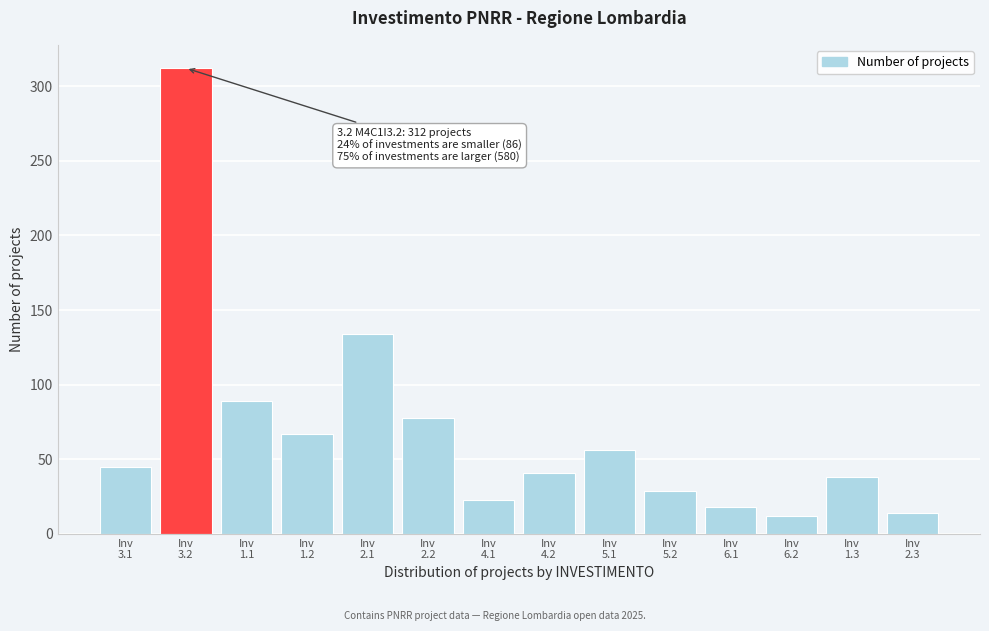

Reading right to left, transcribe all the data shown in this chart.

14	38	12	18	29	56	41	23	78	134	67	89	312	45